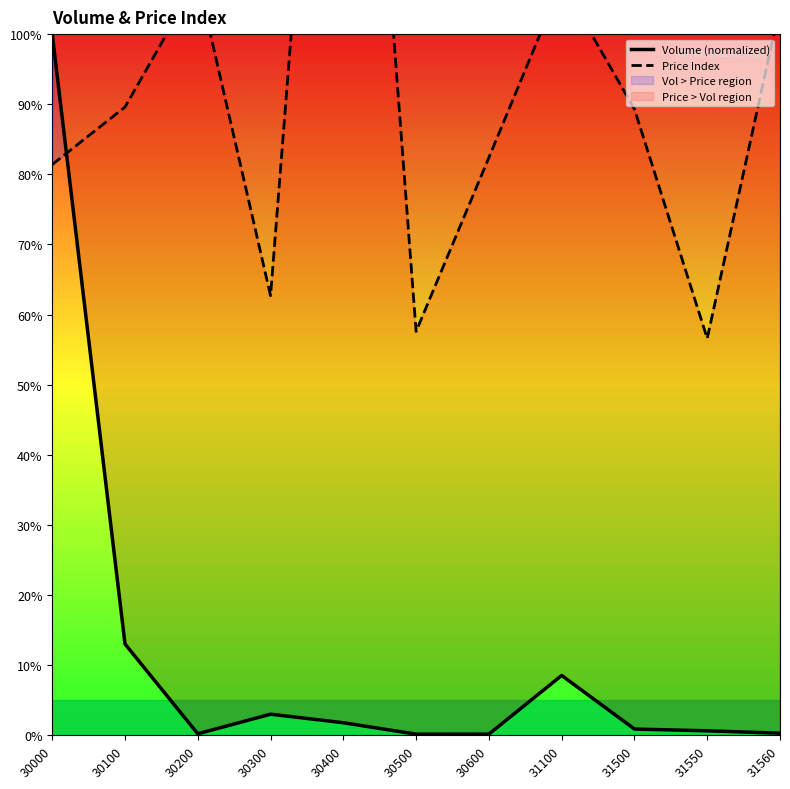

Does the chart have visible grid lines?

No